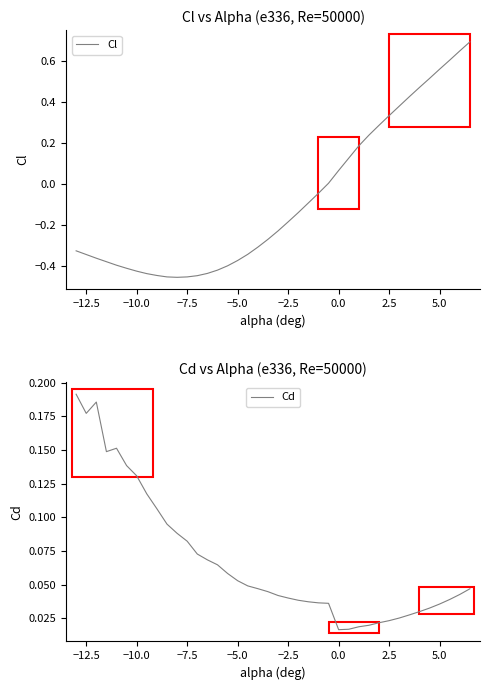

How many distinct data groups are displayed?

2